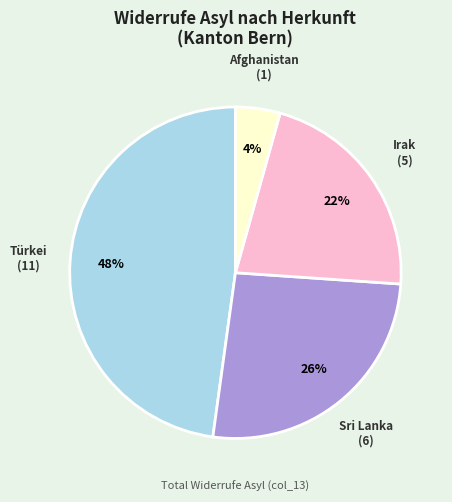

Is there any slice that represents more than half of the pie?

No